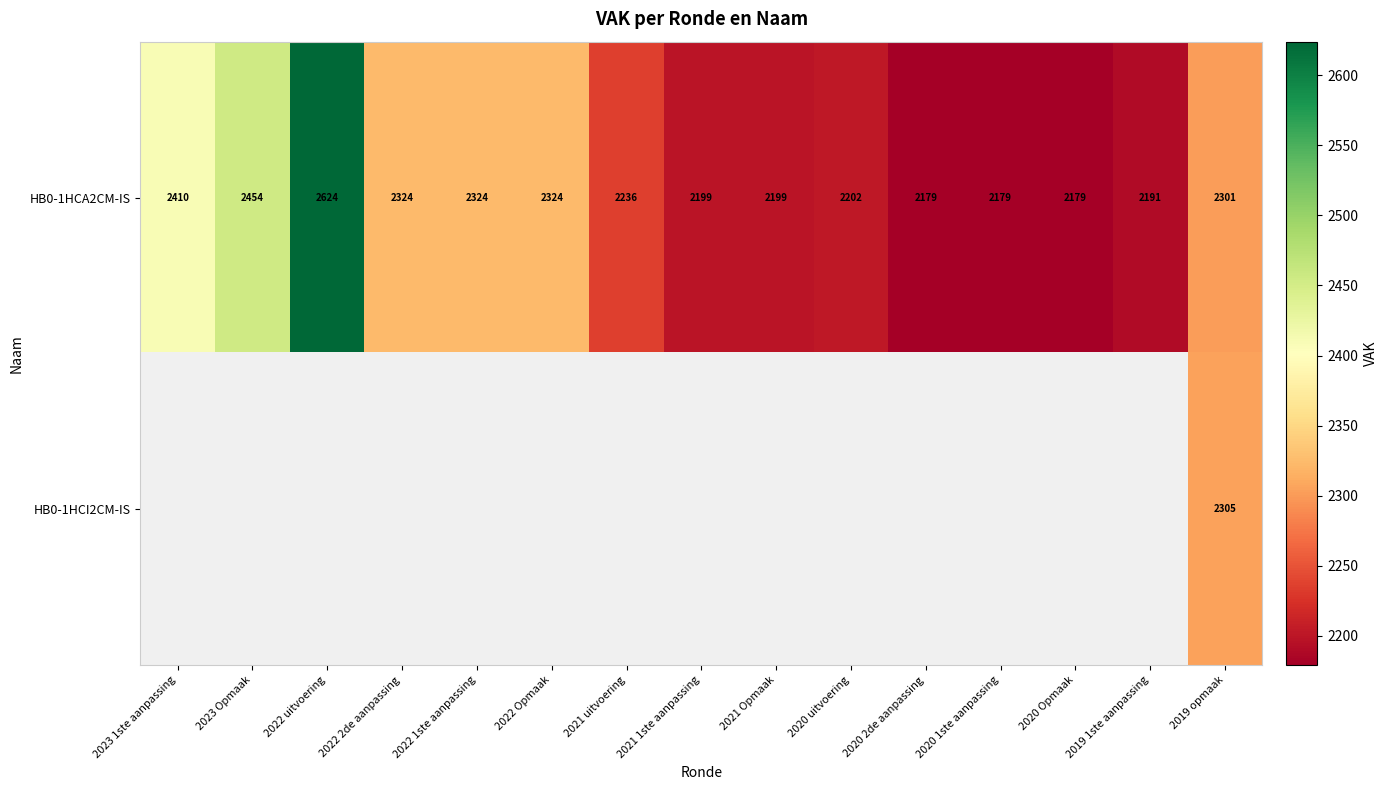

At which category is the sum across all series the highest?

2019 opmaak